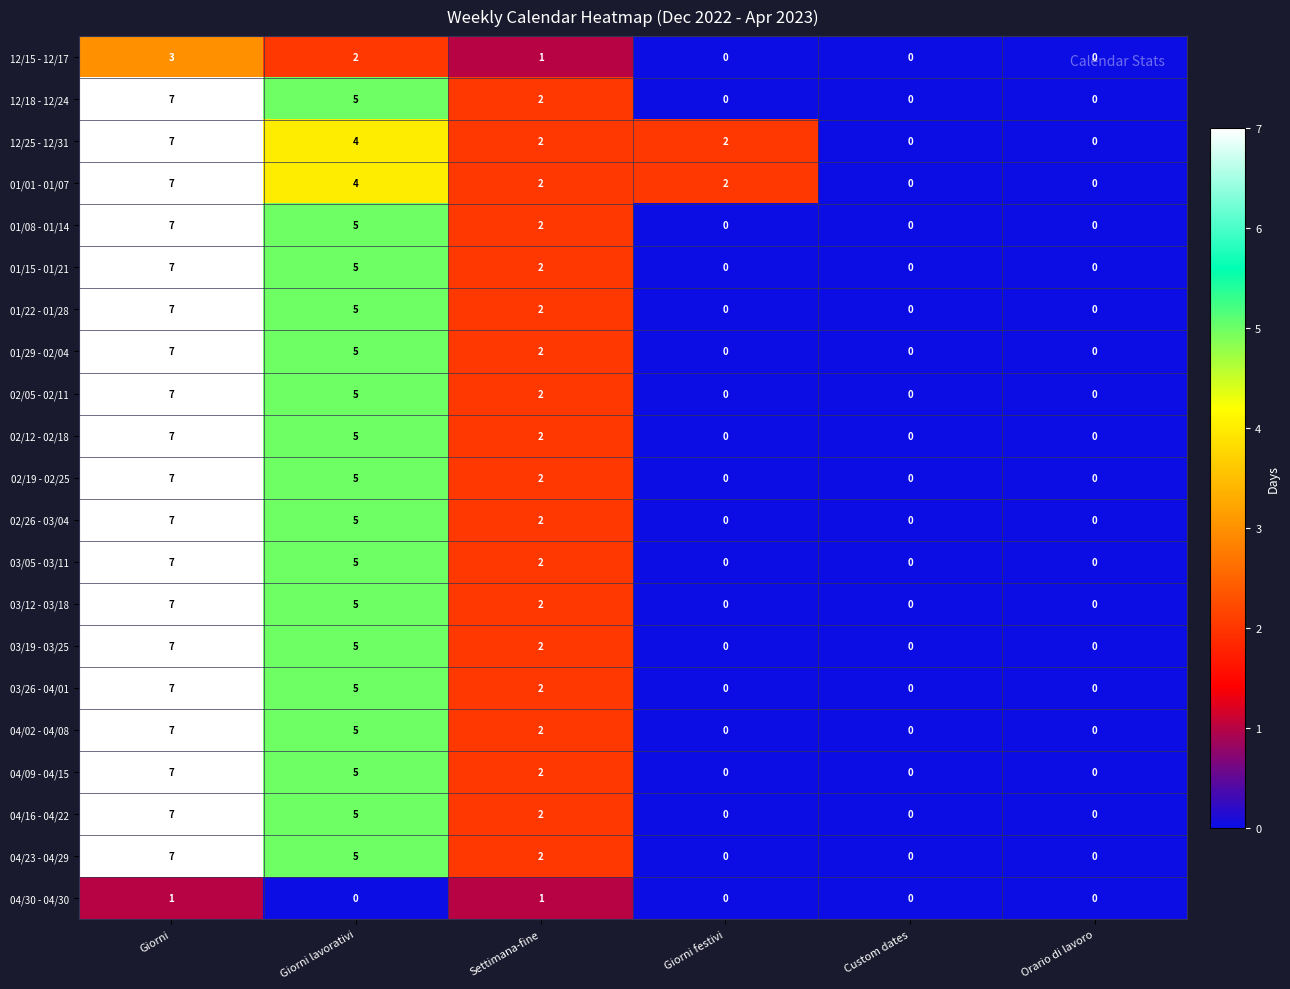

What is the difference between the second highest and minimum values in the 01/29 - 02/04 series?

5